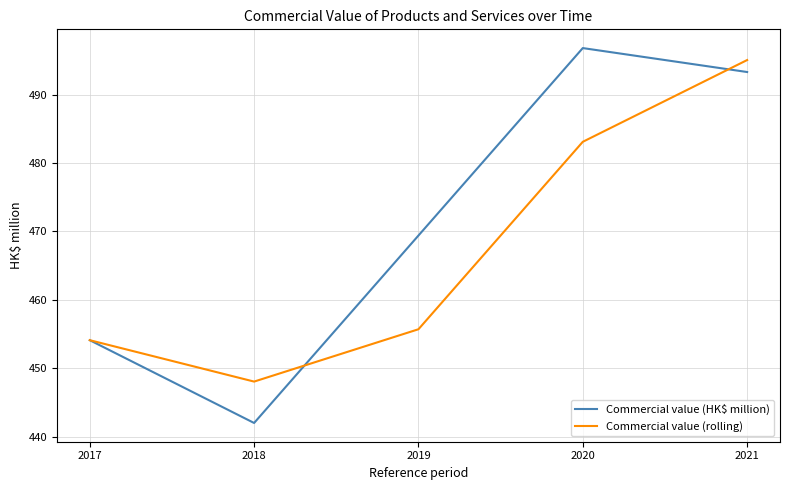

Rank the series by their average value, from highest to lowest.

Commercial value (HK$ million), Commercial value (rolling)